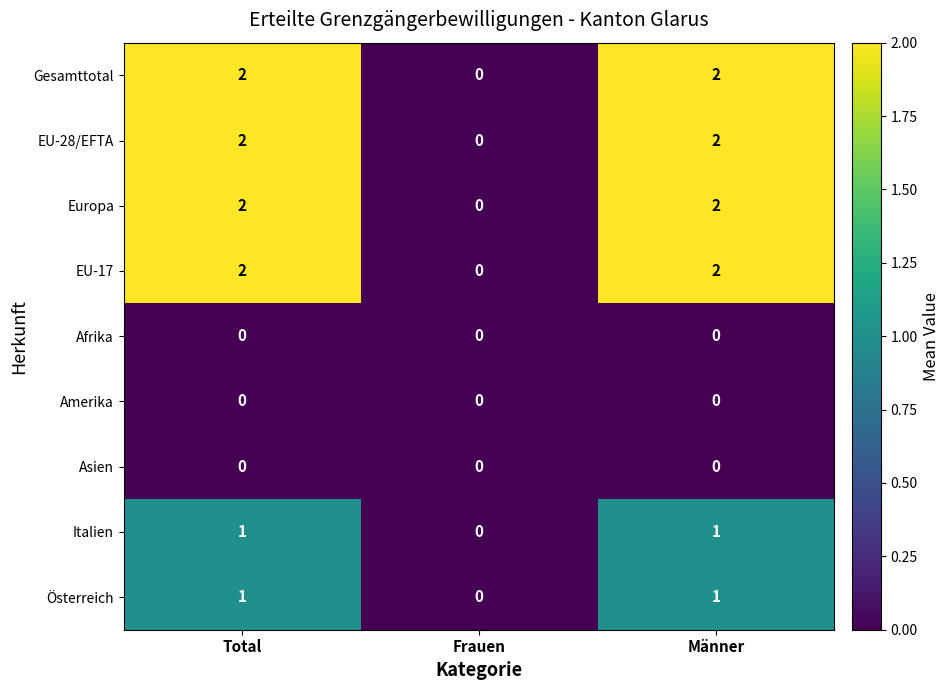

Reading right to left, list all the values displayed in this chart.

Gesamttotal: 2	0	2
EU-28/EFTA: 2	0	2
Europa: 2	0	2
EU-17: 2	0	2
Afrika: 0	0	0
Amerika: 0	0	0
Asien: 0	0	0
Italien: 1	0	1
Österreich: 1	0	1